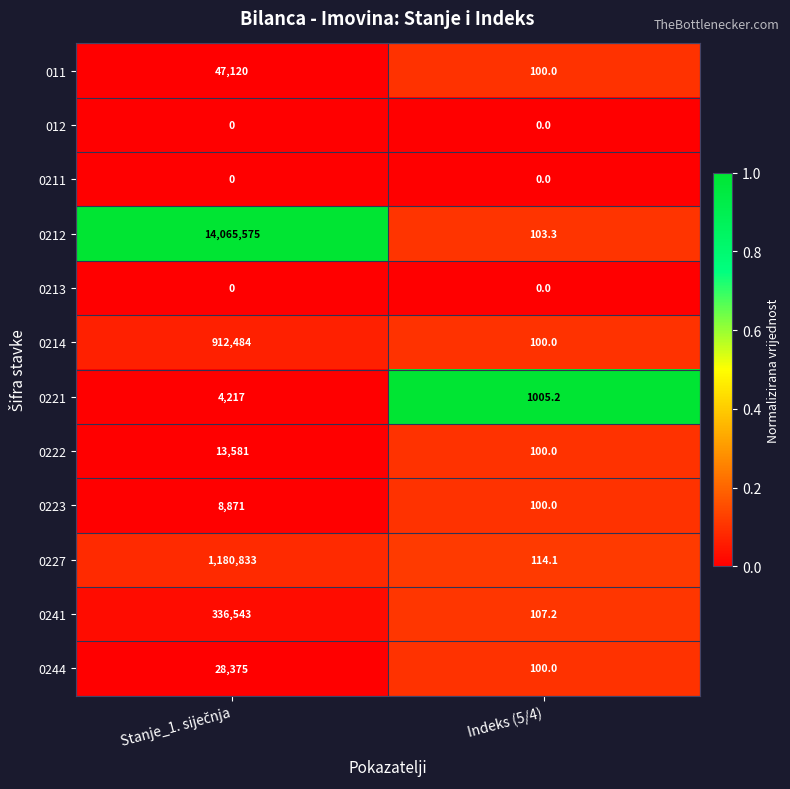

Reading right to left, transcribe all the data shown in this chart.

011: 100.0	47120.0
012: 0.0	0.0
0211: 0.0	0.0
0212: 103.3	14065575.0
0213: 0.0	0.0
0214: 100.0	912484.0
0221: 1005.2	4217.0
0222: 100.0	13581.0
0223: 100.0	8871.0
0227: 114.1	1180833.0
0241: 107.2	336543.0
0244: 100.0	28375.0